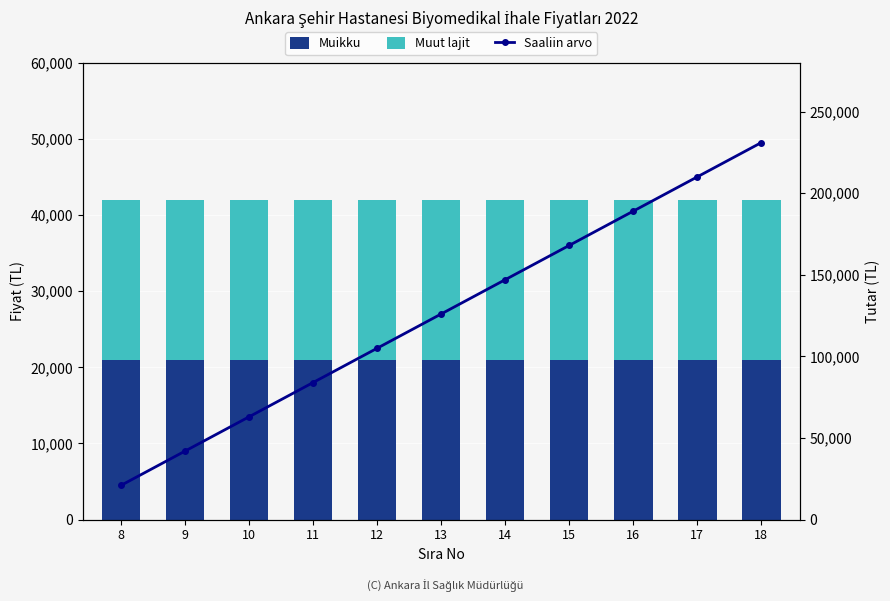

What is the spread (max minus min) of values at 17?

189000